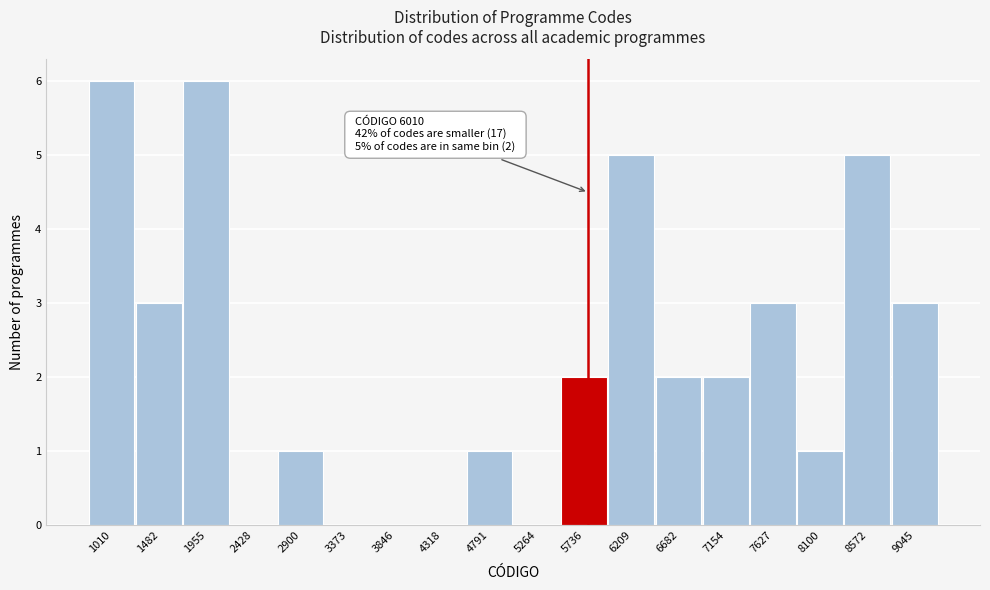

The value at 9045 is 3. True or false?

True